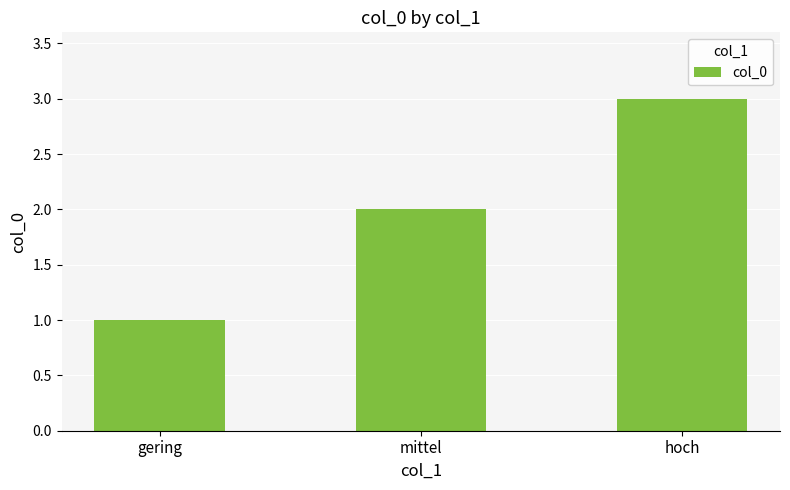

What is the change in value from gering to hoch?

+2